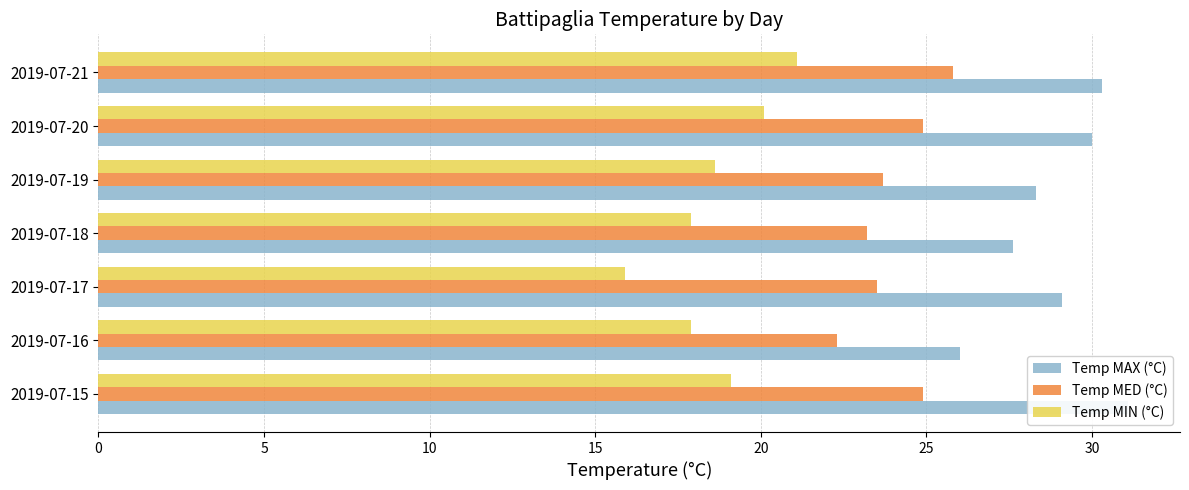

Between 2019-07-15 and 2019-07-16, which series saw the biggest shift?

Temp MAX (°C)